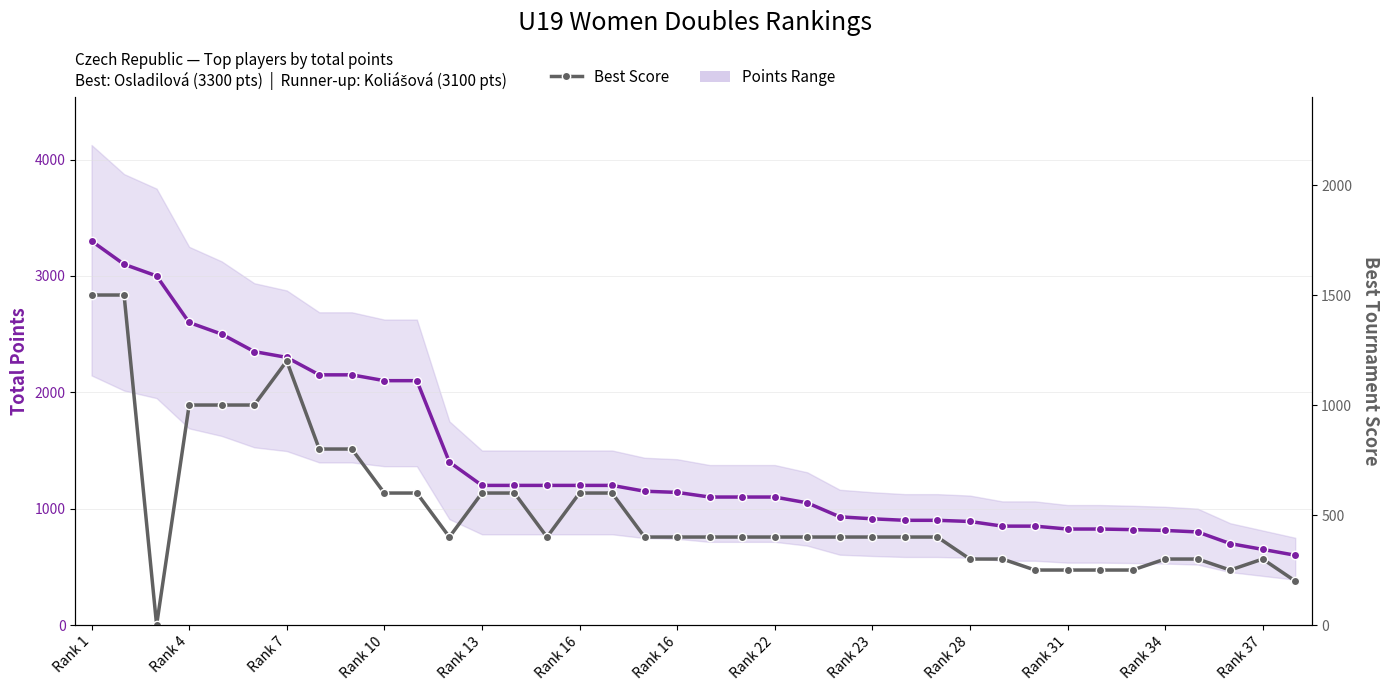

Which series changed the most between Rank 31 and 26?

Total Points (Body)